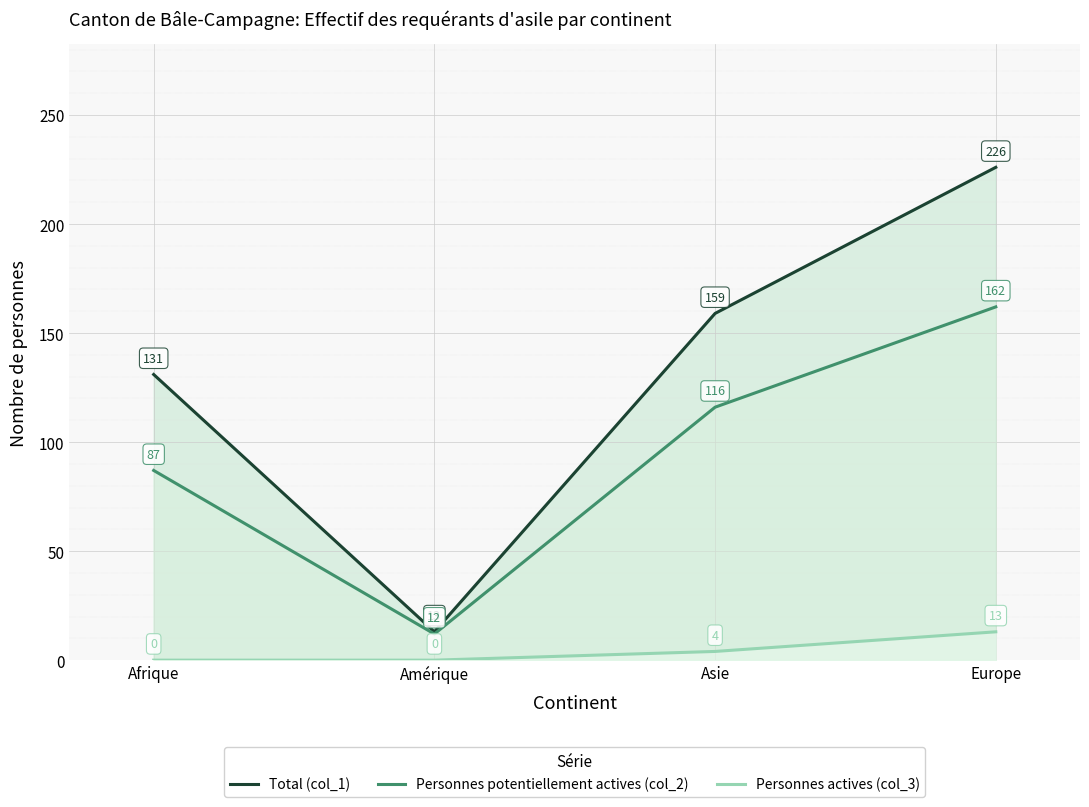

Reading right to left, what are all the values shown in this chart?

Total (col_1): Europe=226	Asie=159	Amérique=13	Afrique=131
Personnes potentiellement actives (col_2): Europe=162	Asie=116	Amérique=12	Afrique=87
Personnes actives (col_3): Europe=13	Asie=4	Amérique=0	Afrique=0